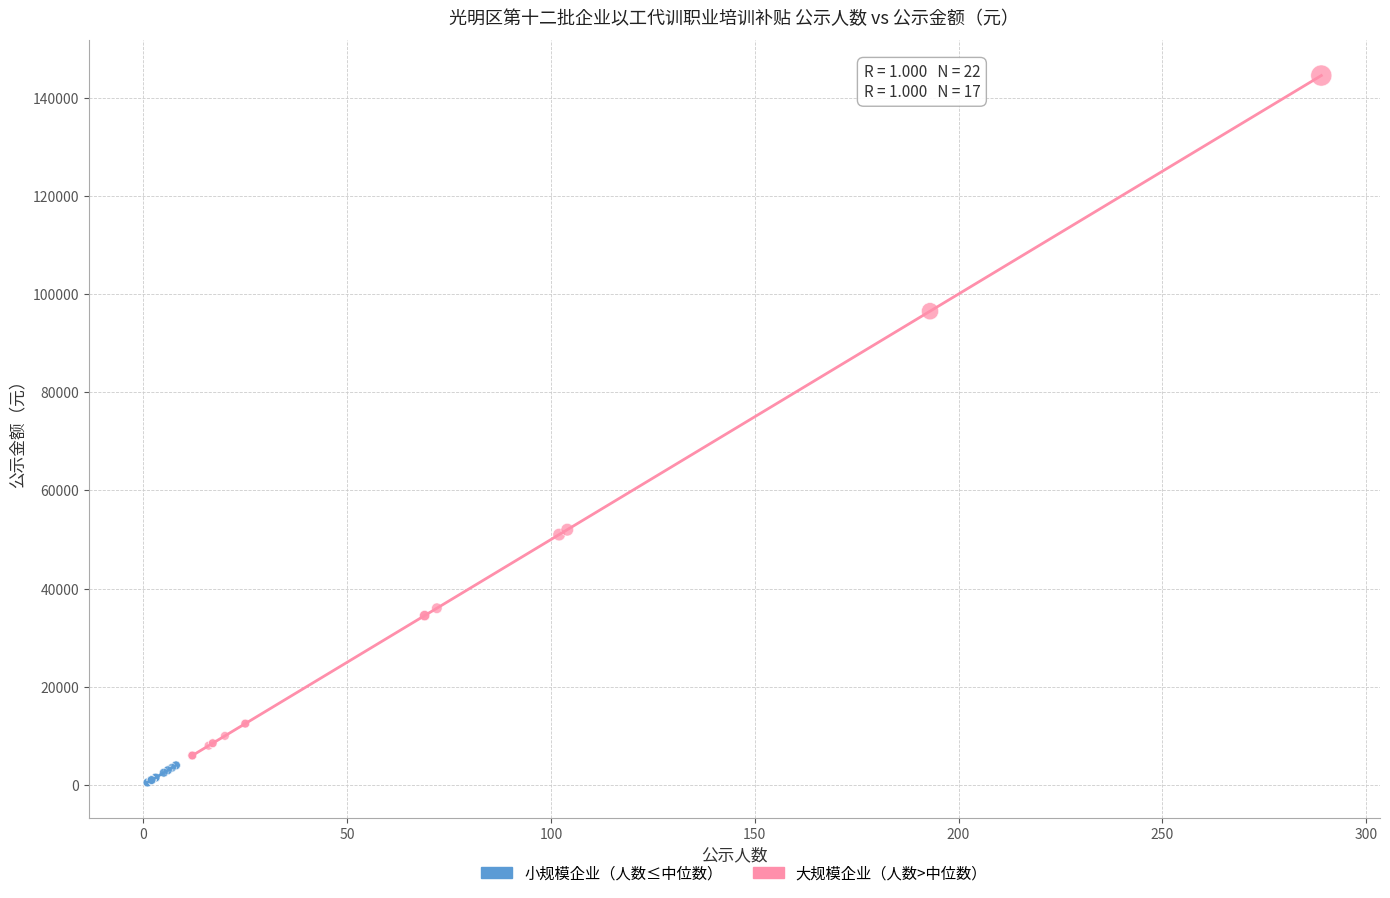

Which series reaches the maximum Y coordinate?

大规模企业（人数>中位数）